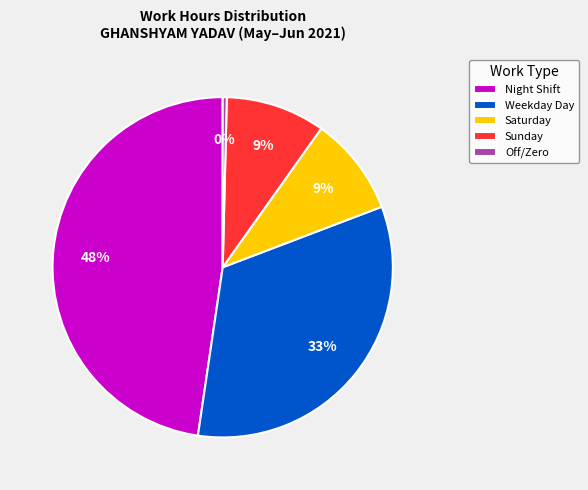

Between Weekday Day and Night Shift, which is larger?

Night Shift